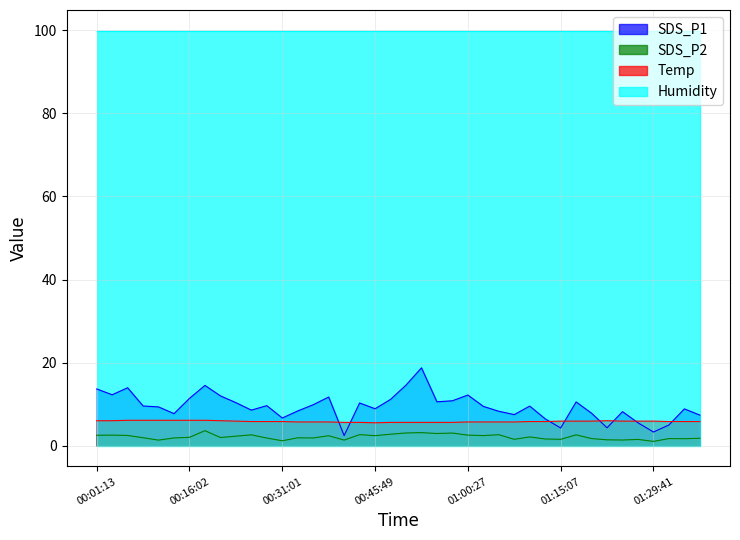

How many distinct data groups are displayed?

4